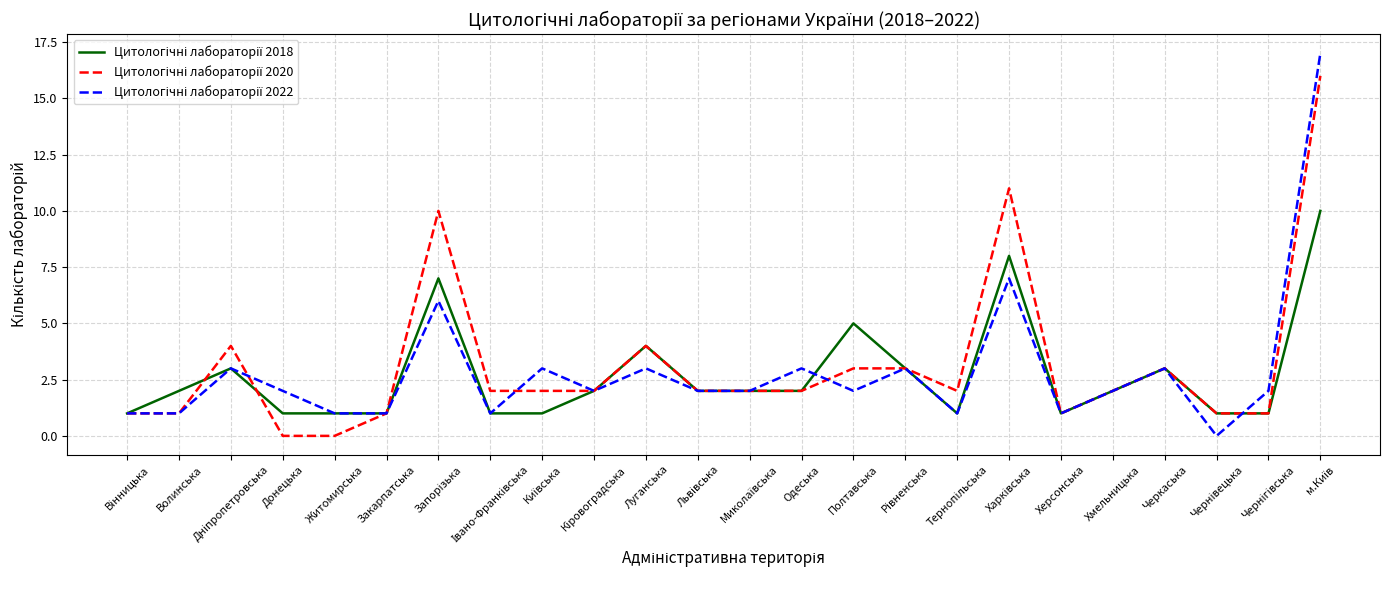

What is the maximum value shown in the chart?

17